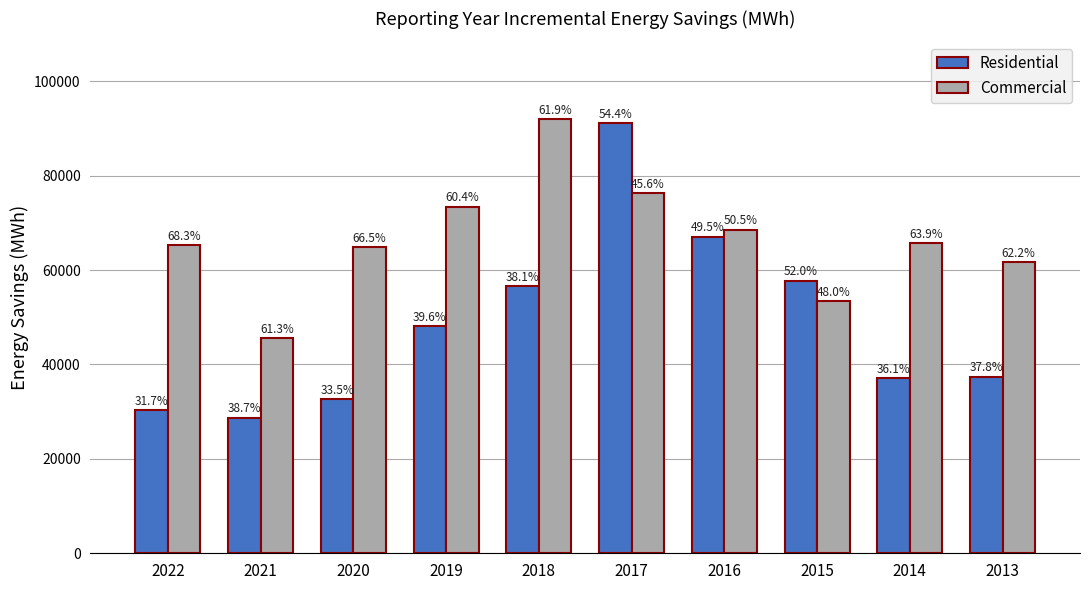

Between 2019 and 2017, which series saw the biggest shift?

Residential